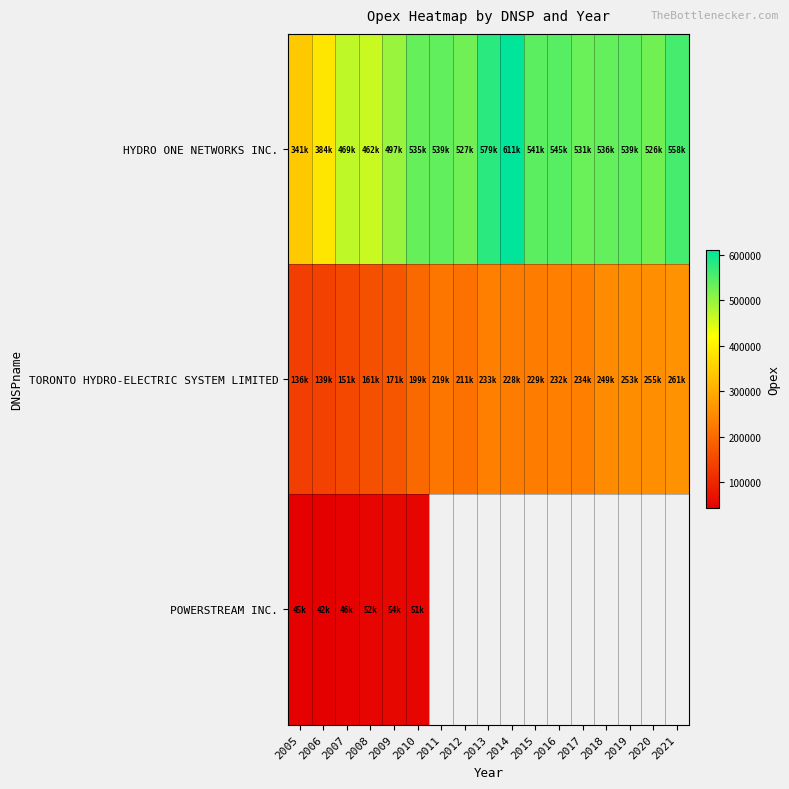

Which series has the widest spread of values?

HYDRO ONE NETWORKS INC.